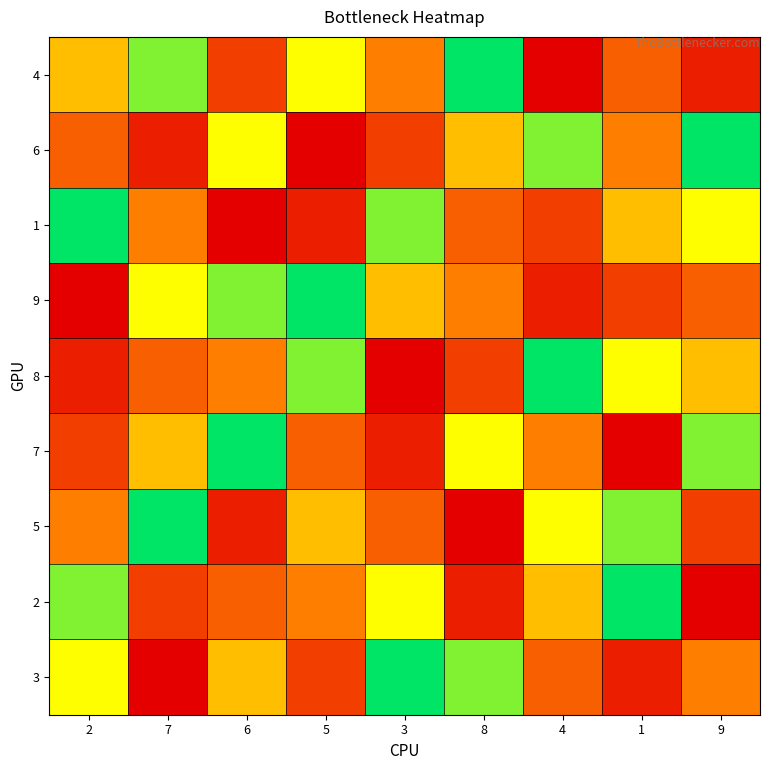

At which category is the sum across all series the highest?

2